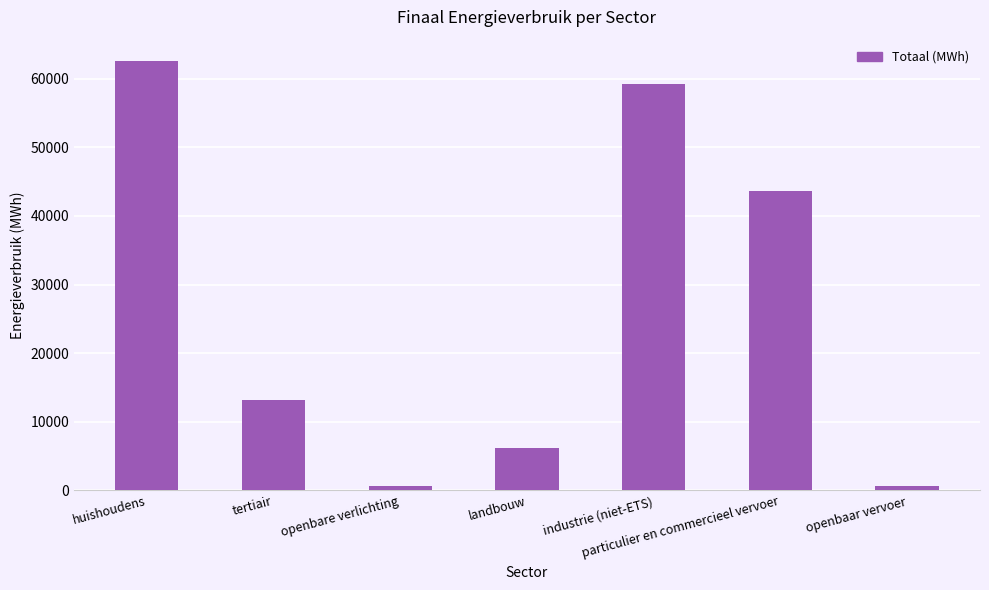

How many series are shown in this chart?

1